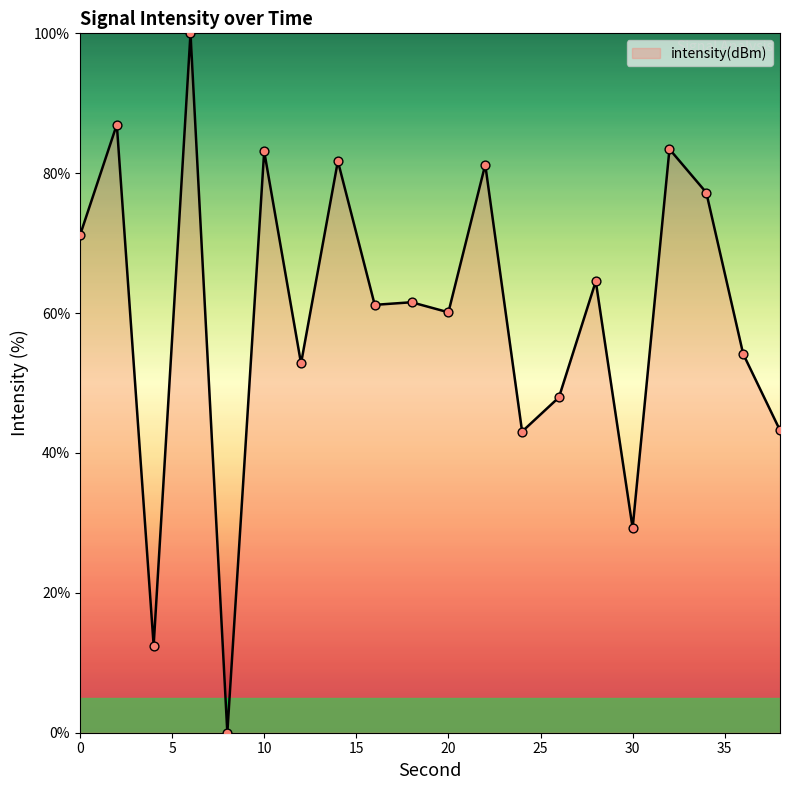

What is the difference between the maximum and minimum values?

100.0